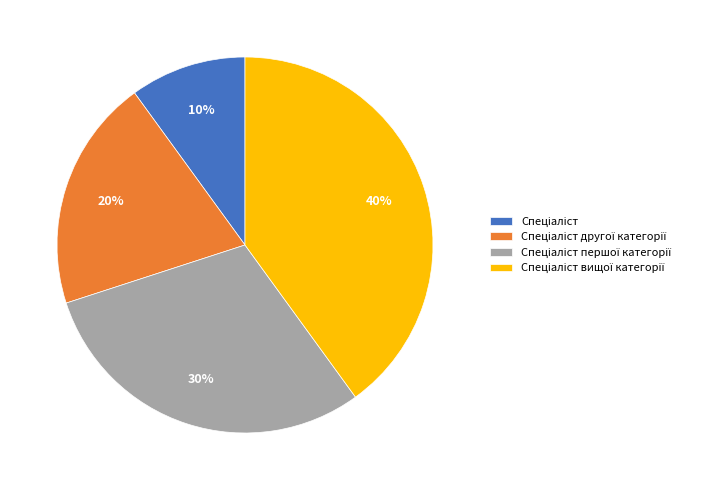

To the nearest percent, what is the average slice percentage?

25%